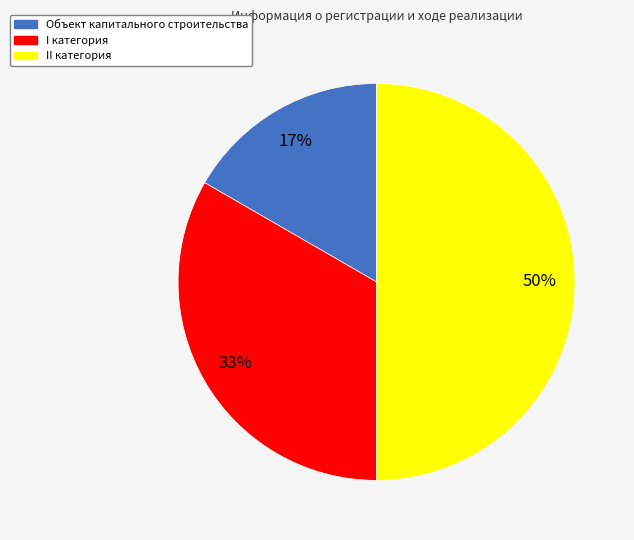

Approximately how many times larger is the value at I категория compared to II категория?

0.7